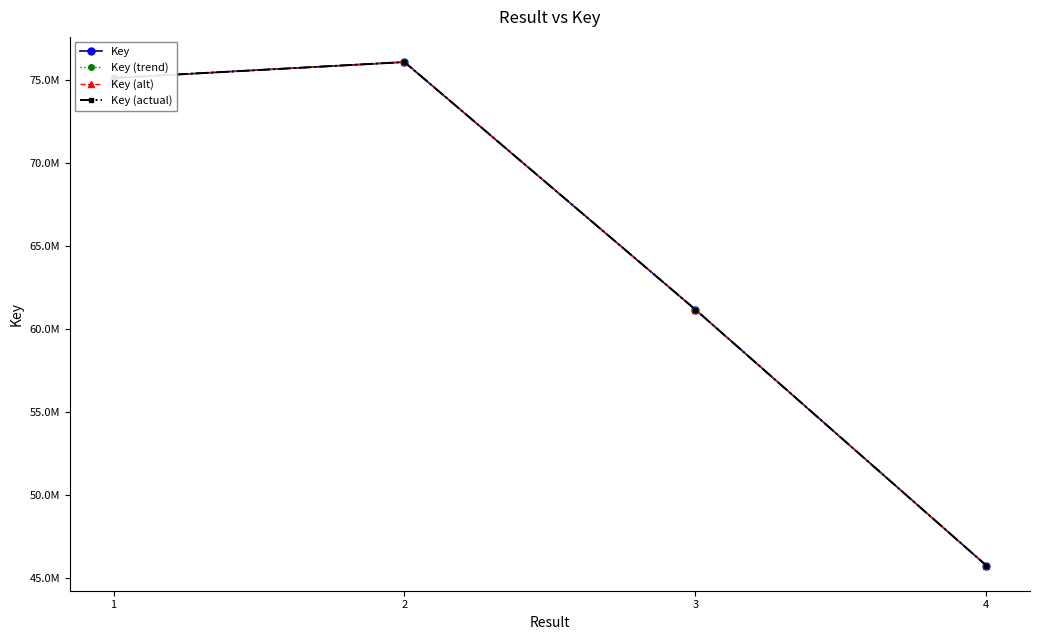

What is the maximum value for Key (actual)?

76051764